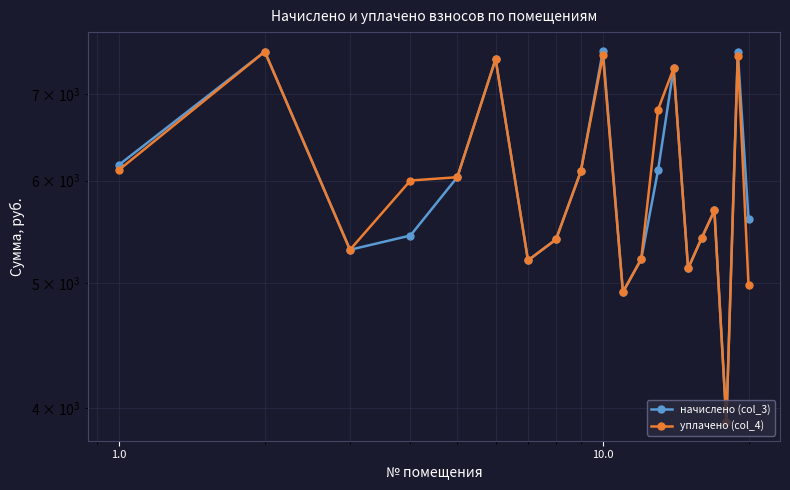

How many lines are shown in the chart?

2